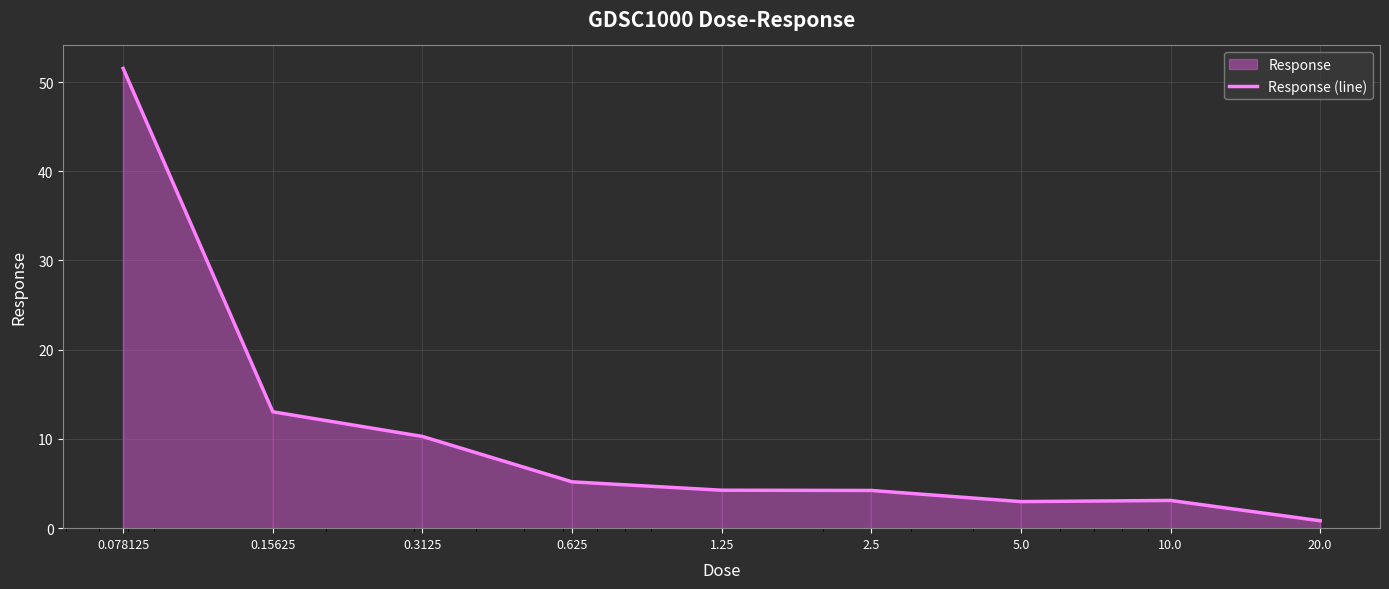

What value does the data have at 1.25?

4.3